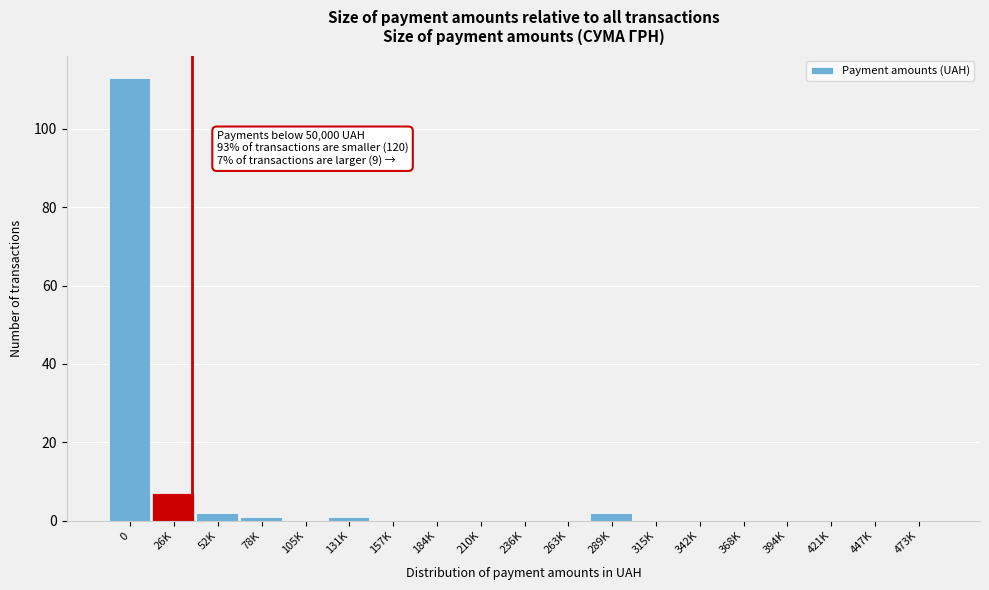

Reading left to right, what are all the values shown in this chart?

0=113	26K=7	52K=2	78K=1	105K=0	131K=1	157K=0	184K=0	210K=0	236K=0	263K=0	289K=2	315K=0	342K=0	368K=0	394K=0	421K=0	447K=0	473K=0